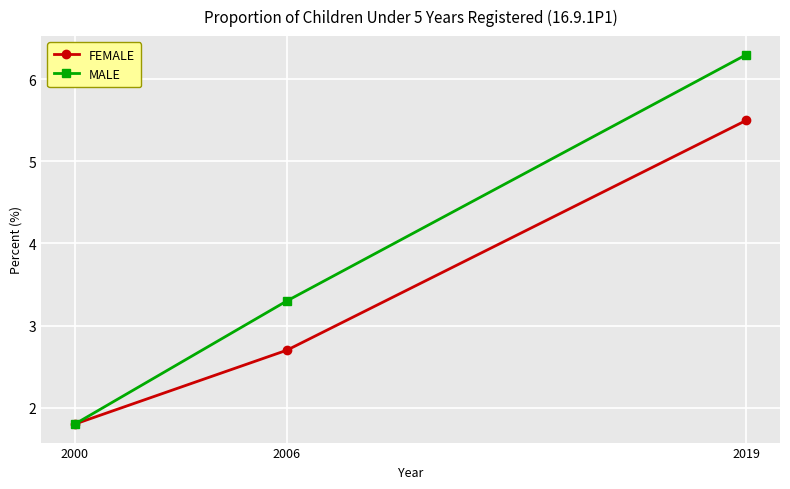

At which label does FEMALE reach its minimum?

2000